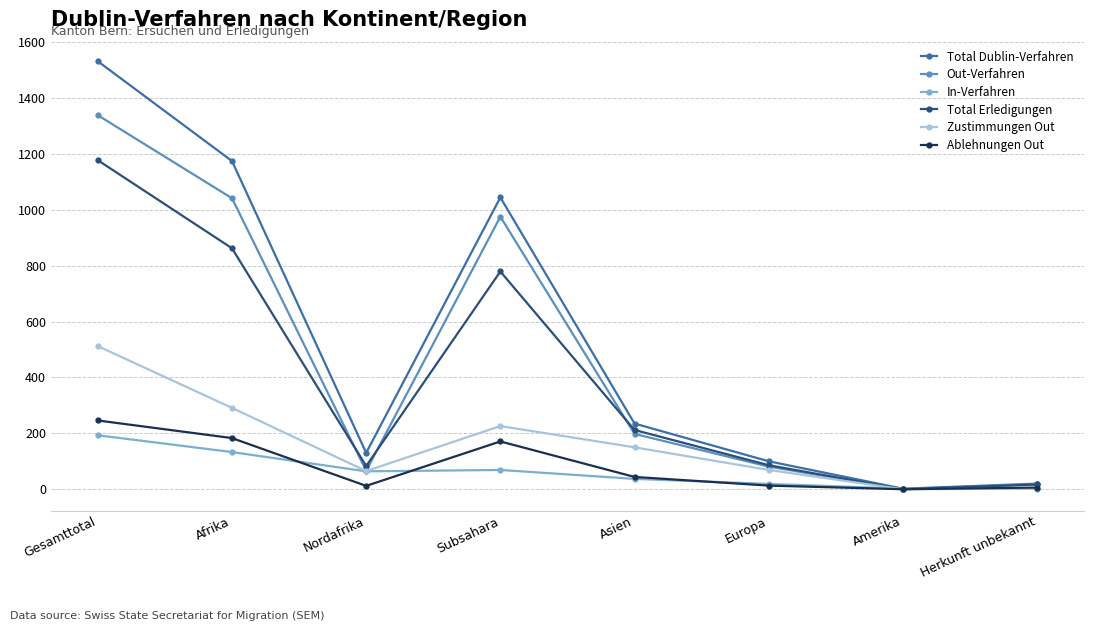

How many lines are shown in the chart?

6